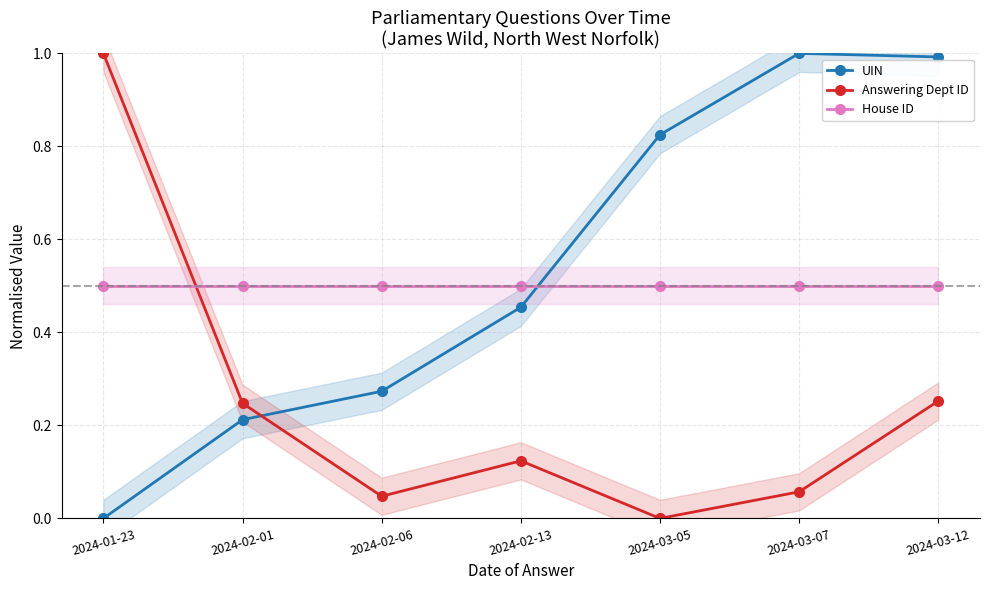

What is the sum of the Answering Dept ID values at 2024-02-13 and 2024-01-23?

1.1